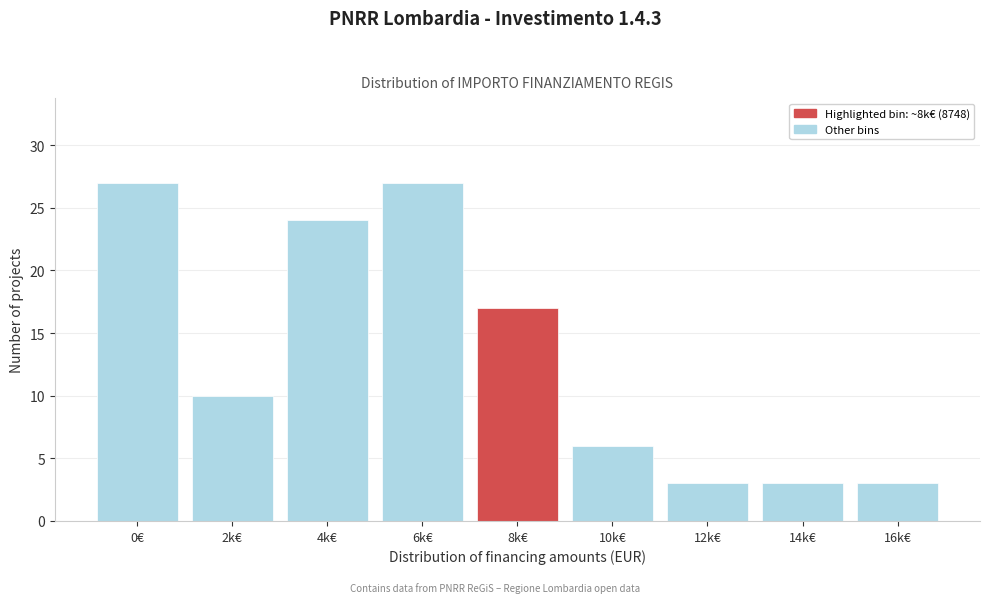

Reading right to left, extract all data points from this chart.

3	3	3	6	17	27	24	10	27